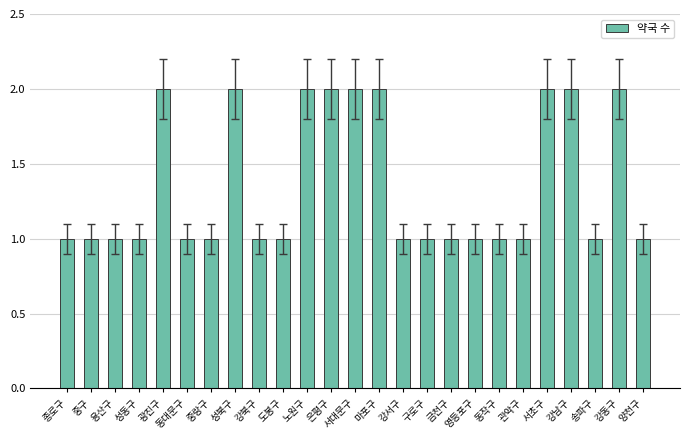

Approximately how many times larger is the value at 강동구 compared to 양천구?

2.0